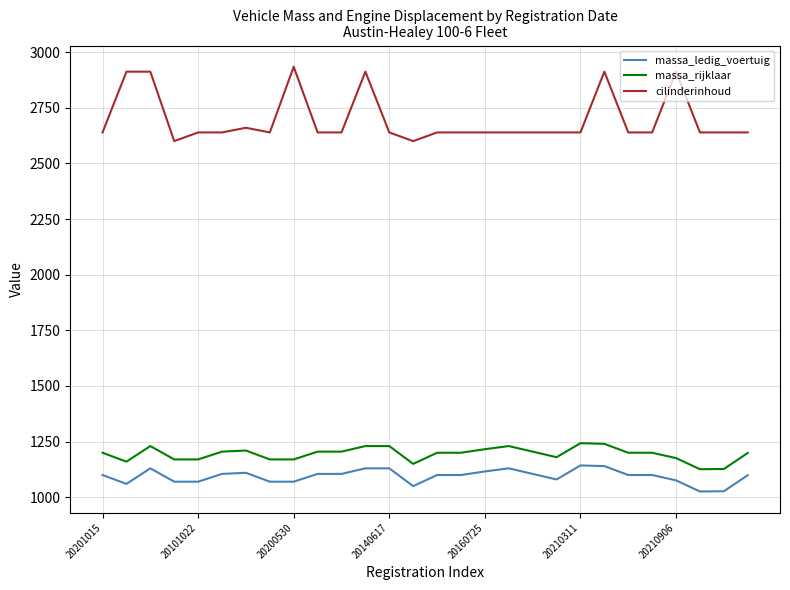

True or false: cilinderinhoud and massa_ledig_voertuig intersect in this chart.

False